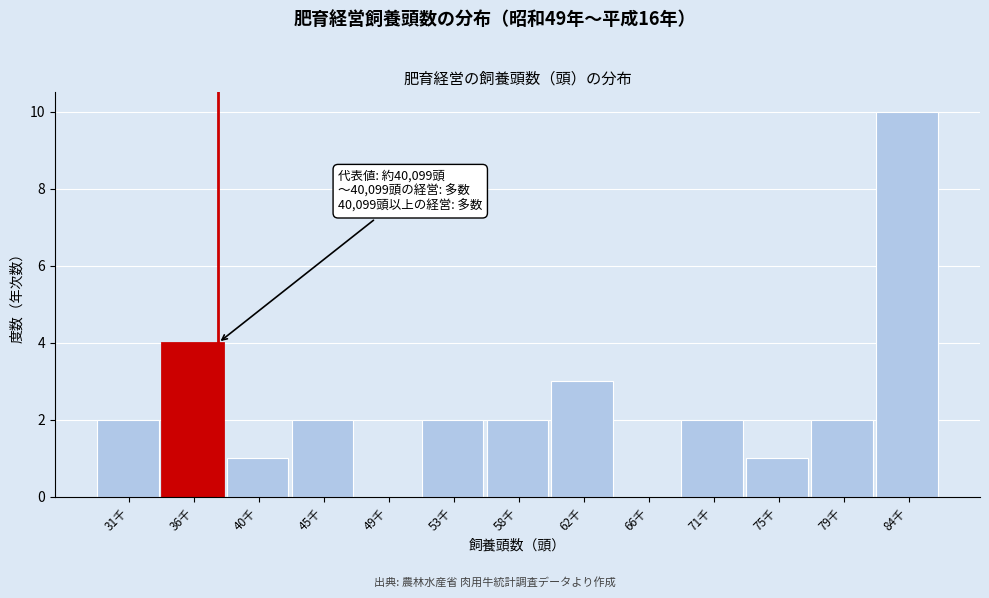

Reading left to right, transcribe all the data shown in this chart.

31千=2	36千=4	40千=1	45千=2	49千=0	53千=2	58千=2	62千=3	66千=0	71千=2	75千=1	79千=2	84千=10